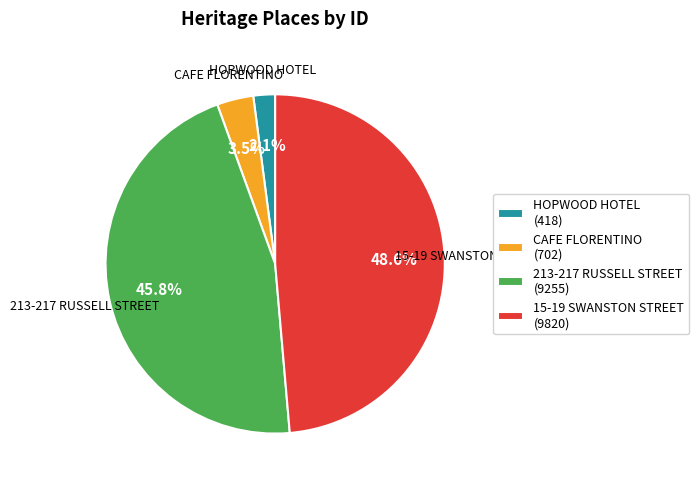

Combined, do CAFE FLORENTINO and 213-217 RUSSELL STREET account for over 50%?

No